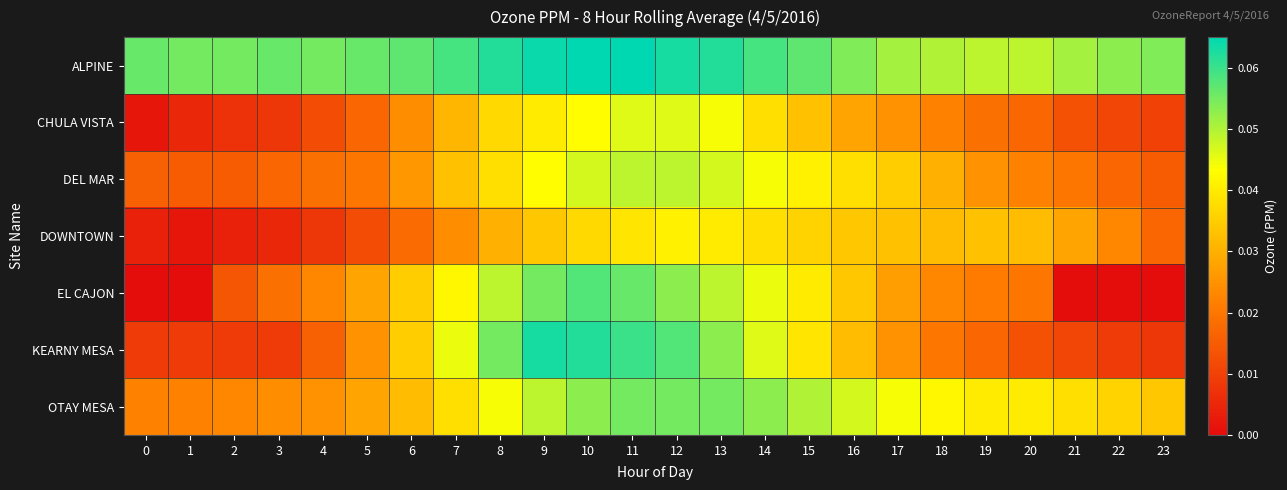

List the series in order of their peak value, lowest first.

DOWNTOWN, CHULA VISTA, DEL MAR, OTAY MESA, EL CAJON, KEARNY MESA, ALPINE